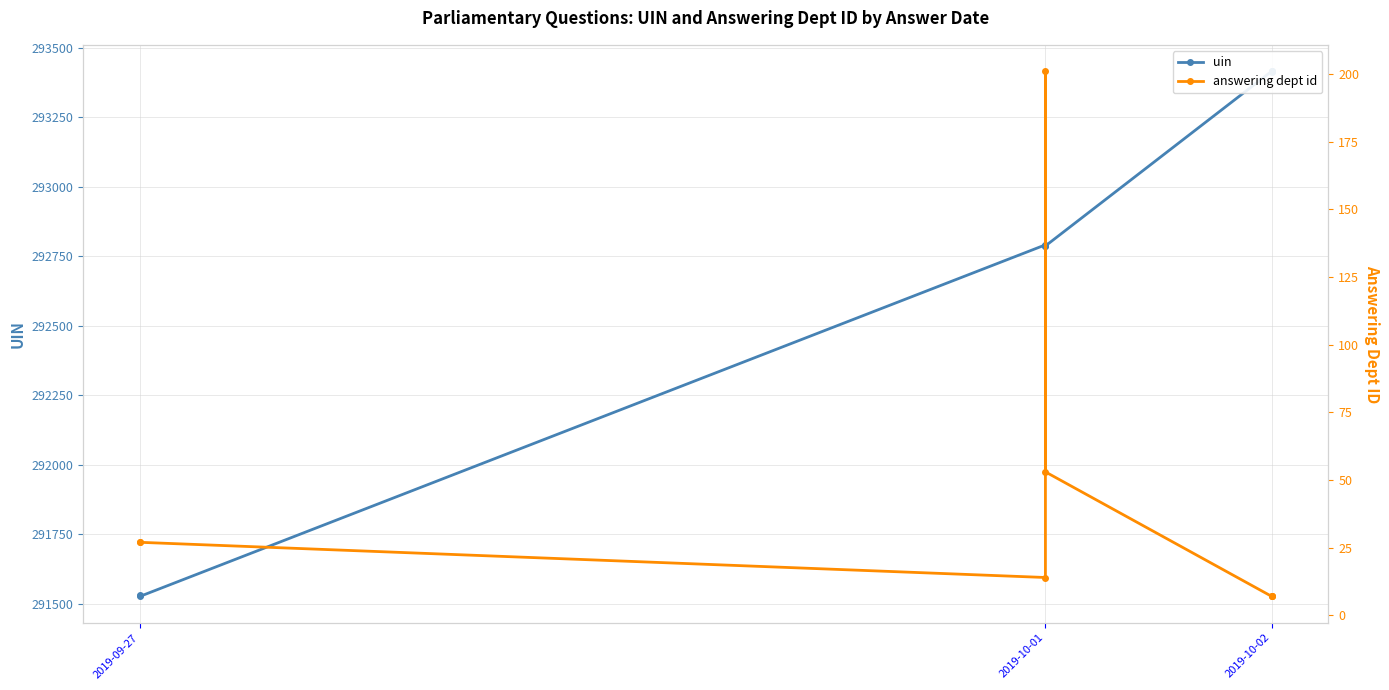

True or false: uin has a value of 102950 at 2019-10-01.

False